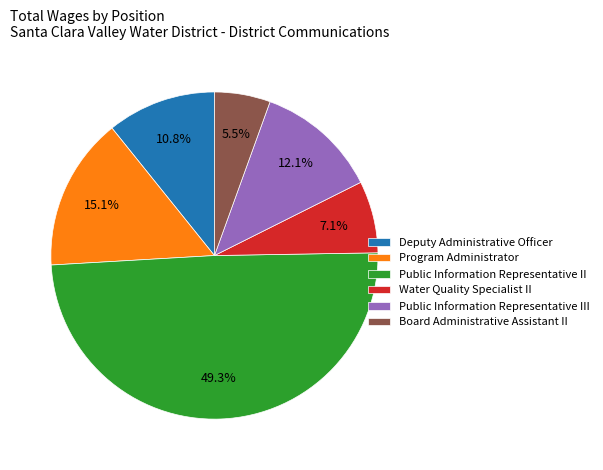

To the nearest percent, what percentage of the pie is Public Information Representative III?

12%